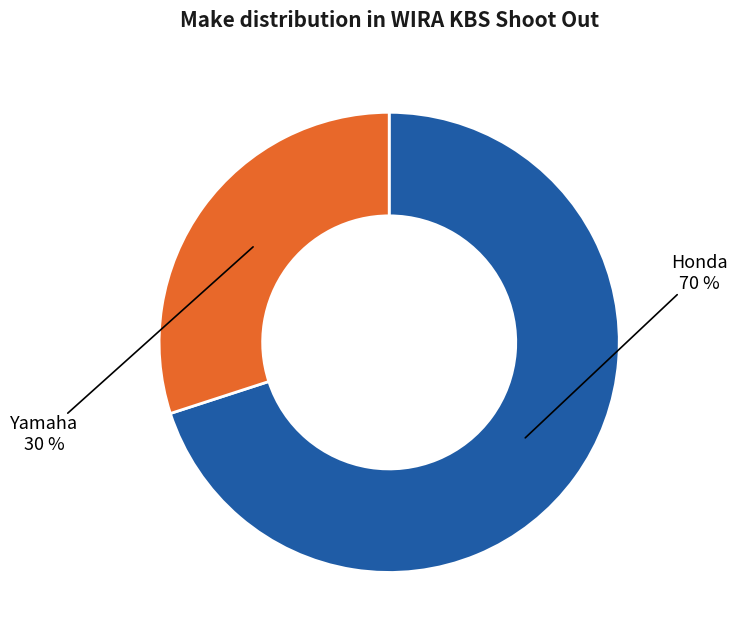

Is there a majority slice in this chart?

Yes